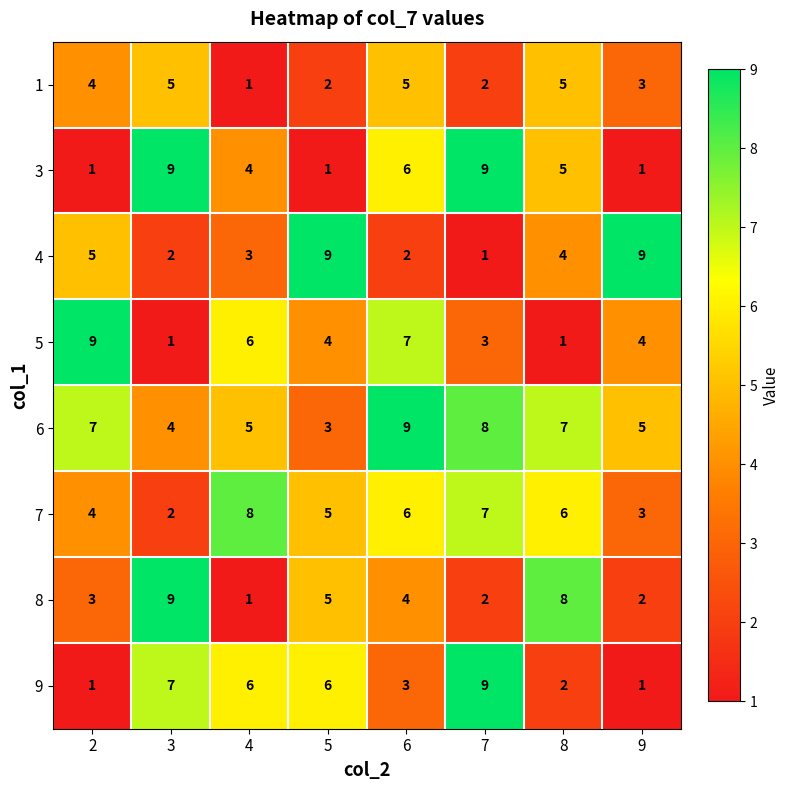

Which series has the largest total across all categories?

6